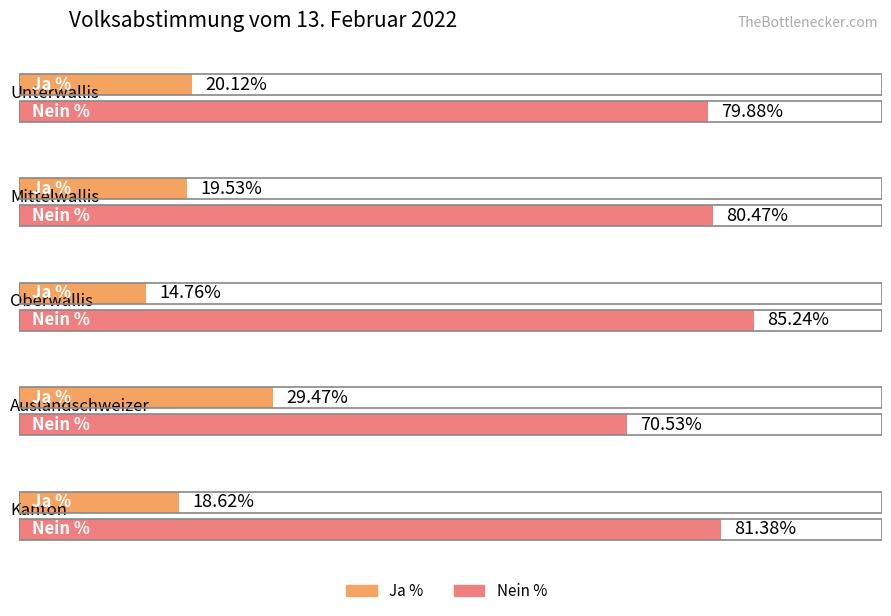

Rank the series by their average value, from lowest to highest.

Ja %, Nein %